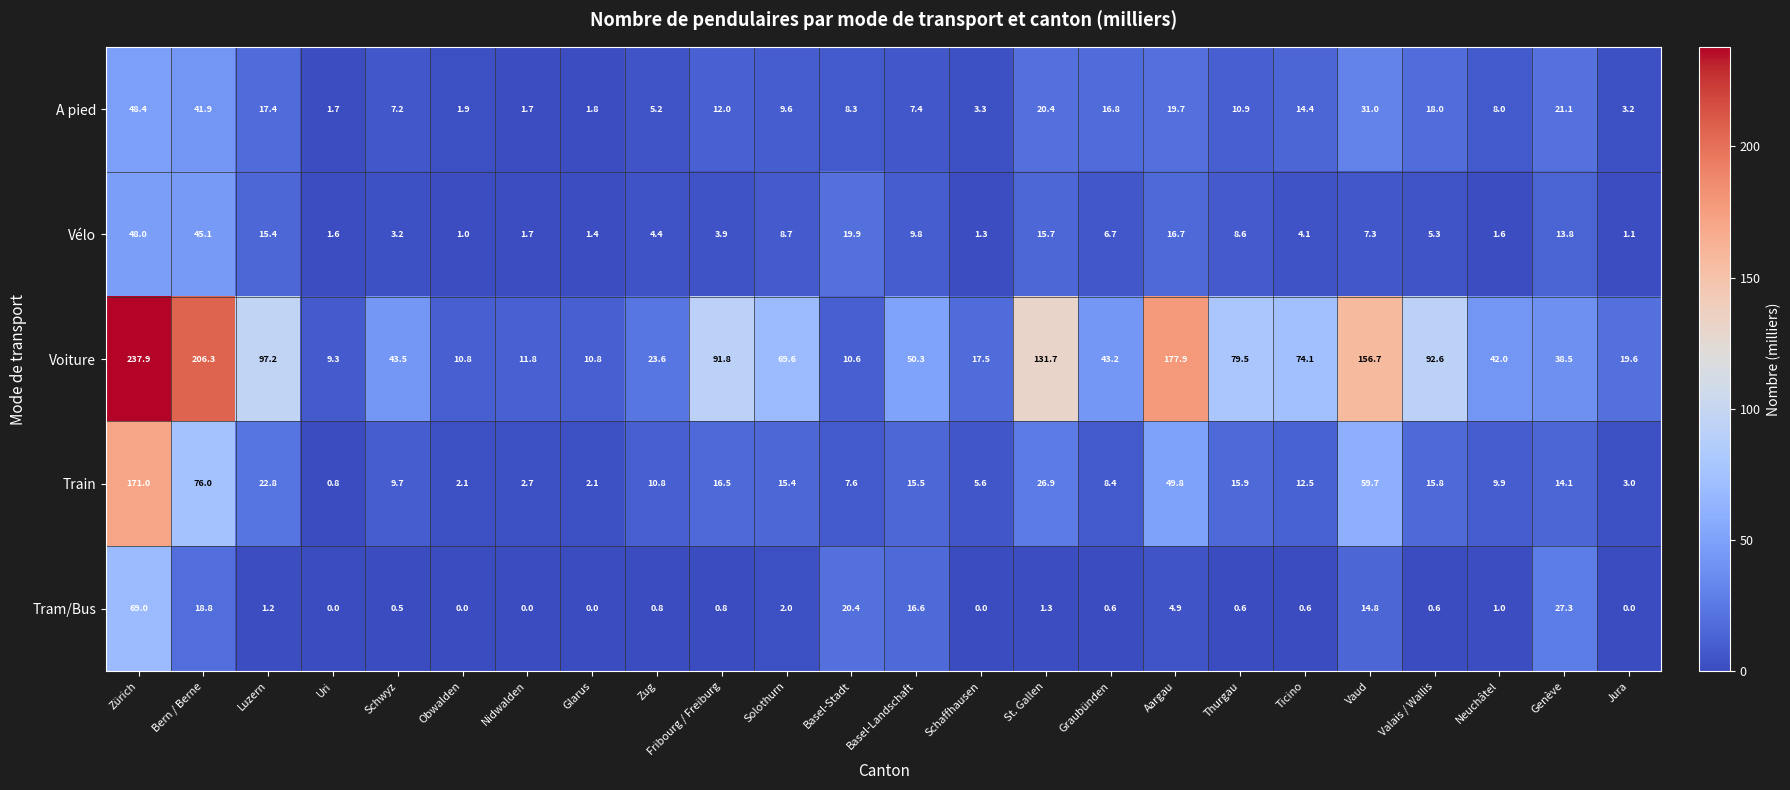

At which category is the sum across all series the highest?

Zürich